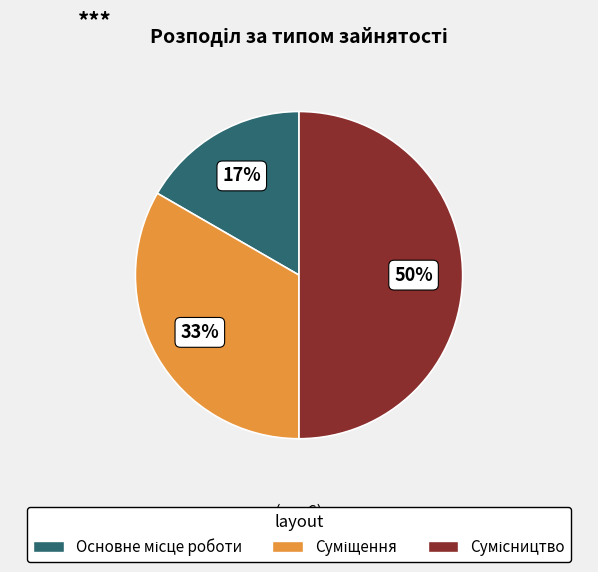

To the nearest percent, what is the average slice percentage?

33%